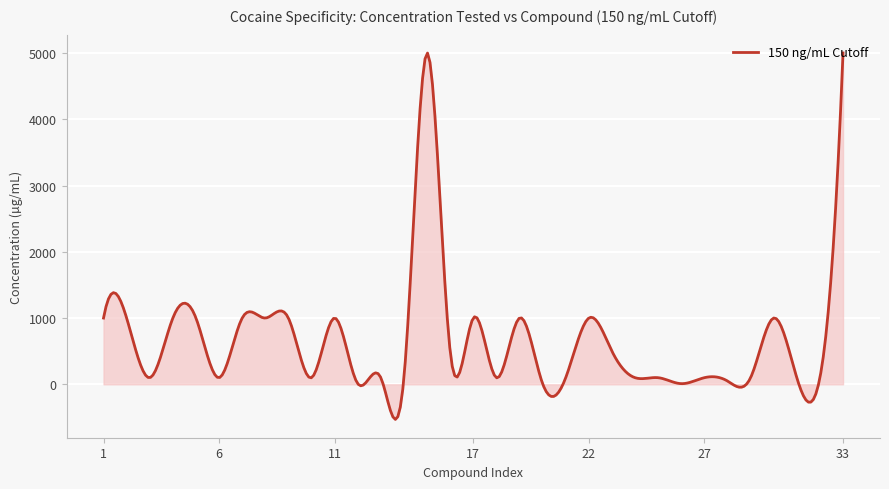

What is the difference between the maximum and minimum values?

5529.4